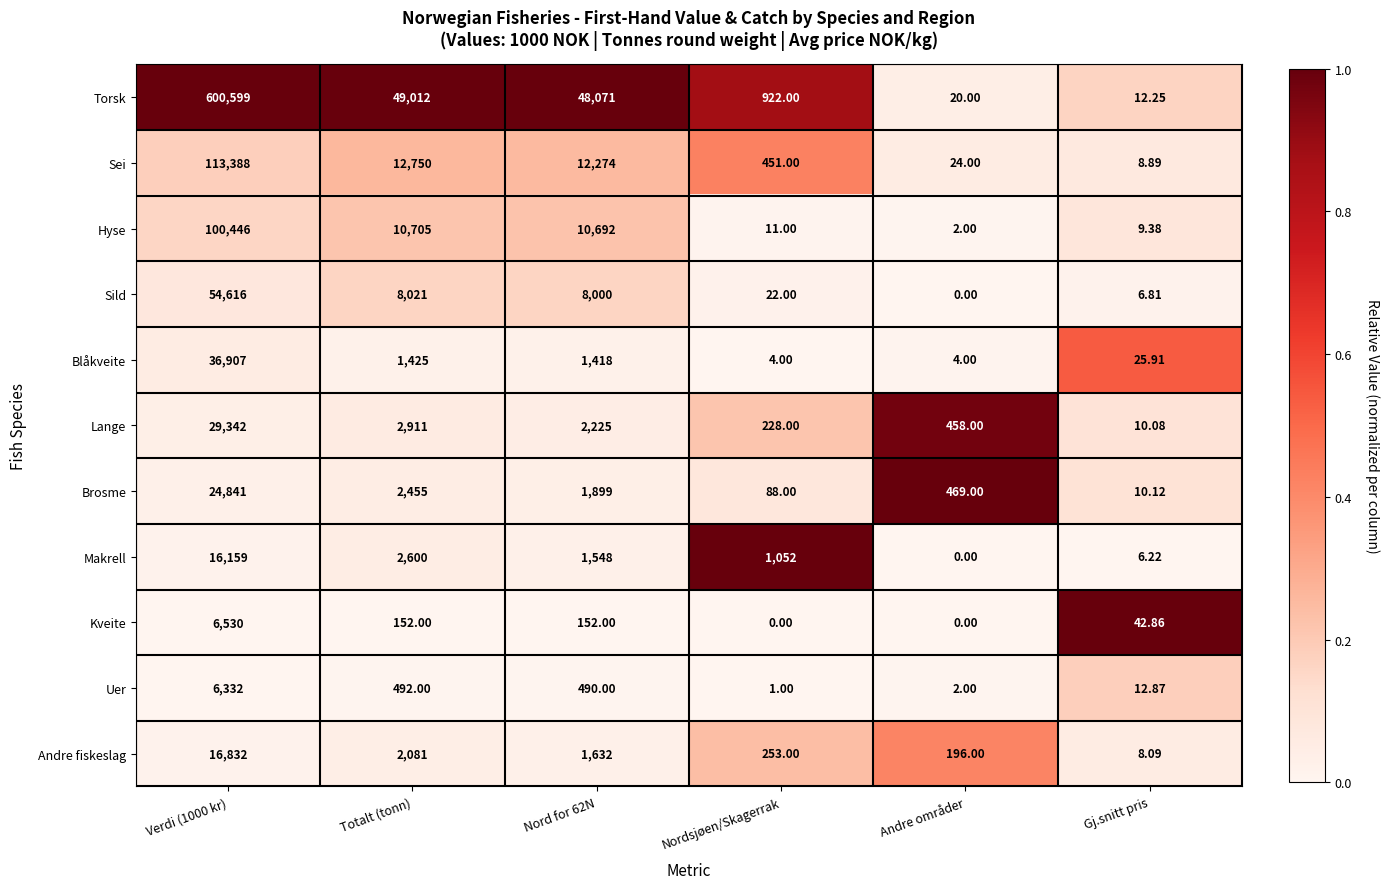

How many distinct data groups are displayed?

11